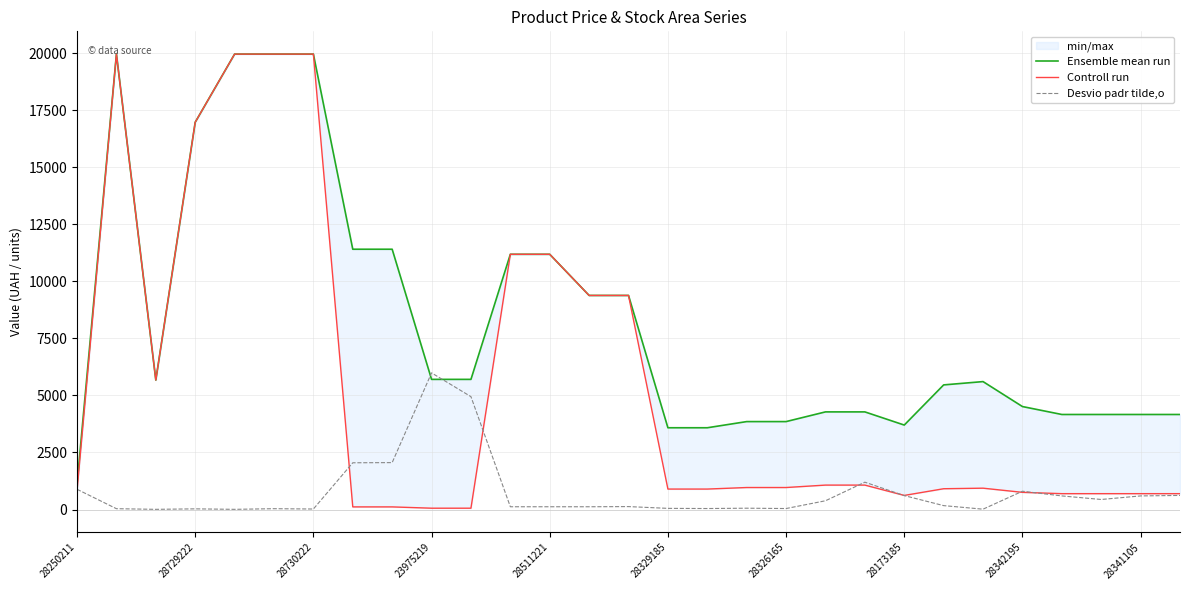

What is the highest value of the Desvio padr tilde,o series?

5989.3